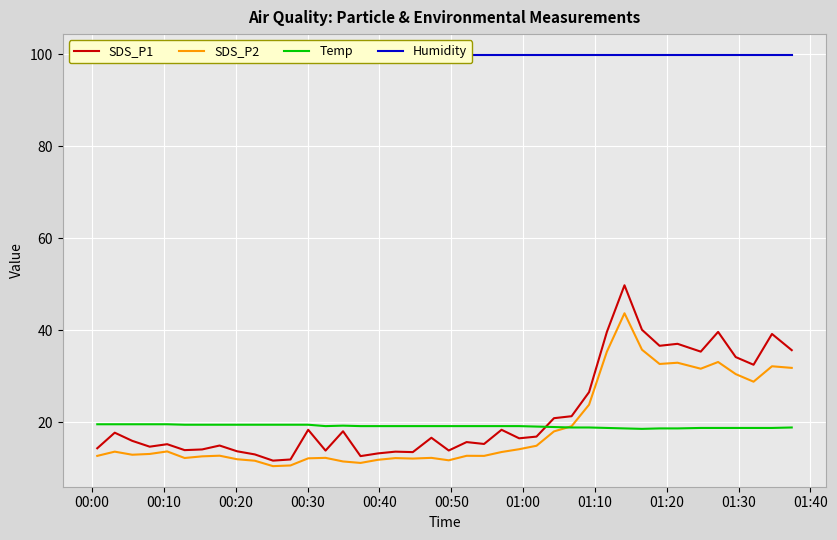

Rank the series by their maximum value, from highest to lowest.

Humidity, SDS_P1, SDS_P2, Temp